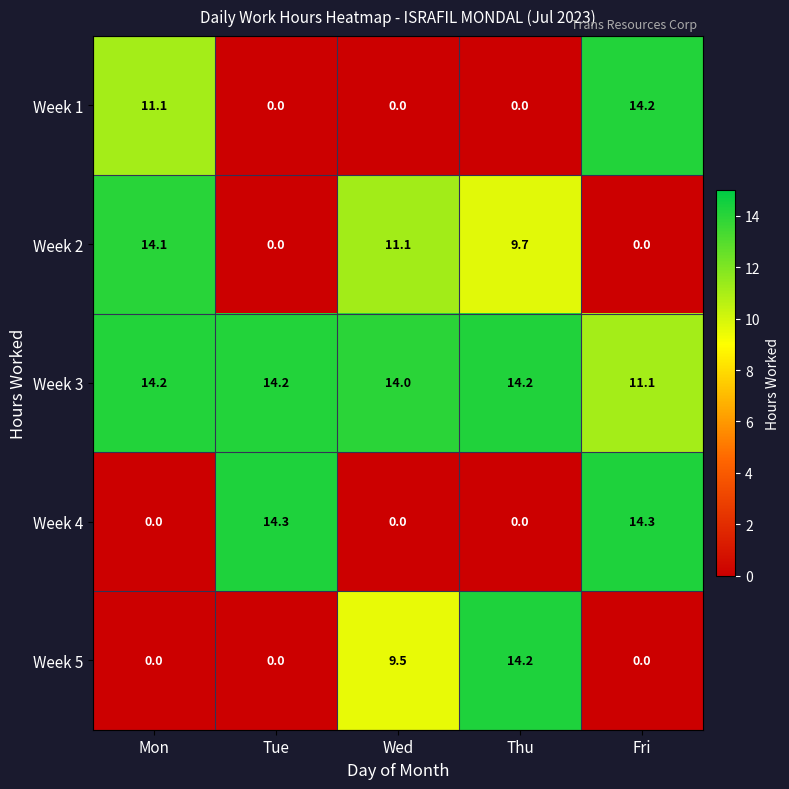

What is the highest value of the Week 1 series?

14.2